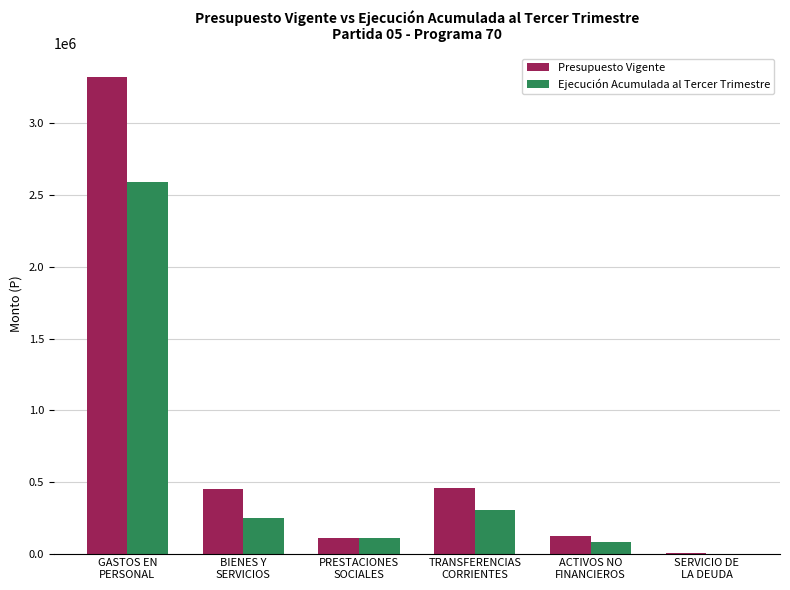

What is the difference between the Presupuesto Vigente values at BIENES Y
SERVICIOS and PRESTACIONES
SOCIALES?

340845